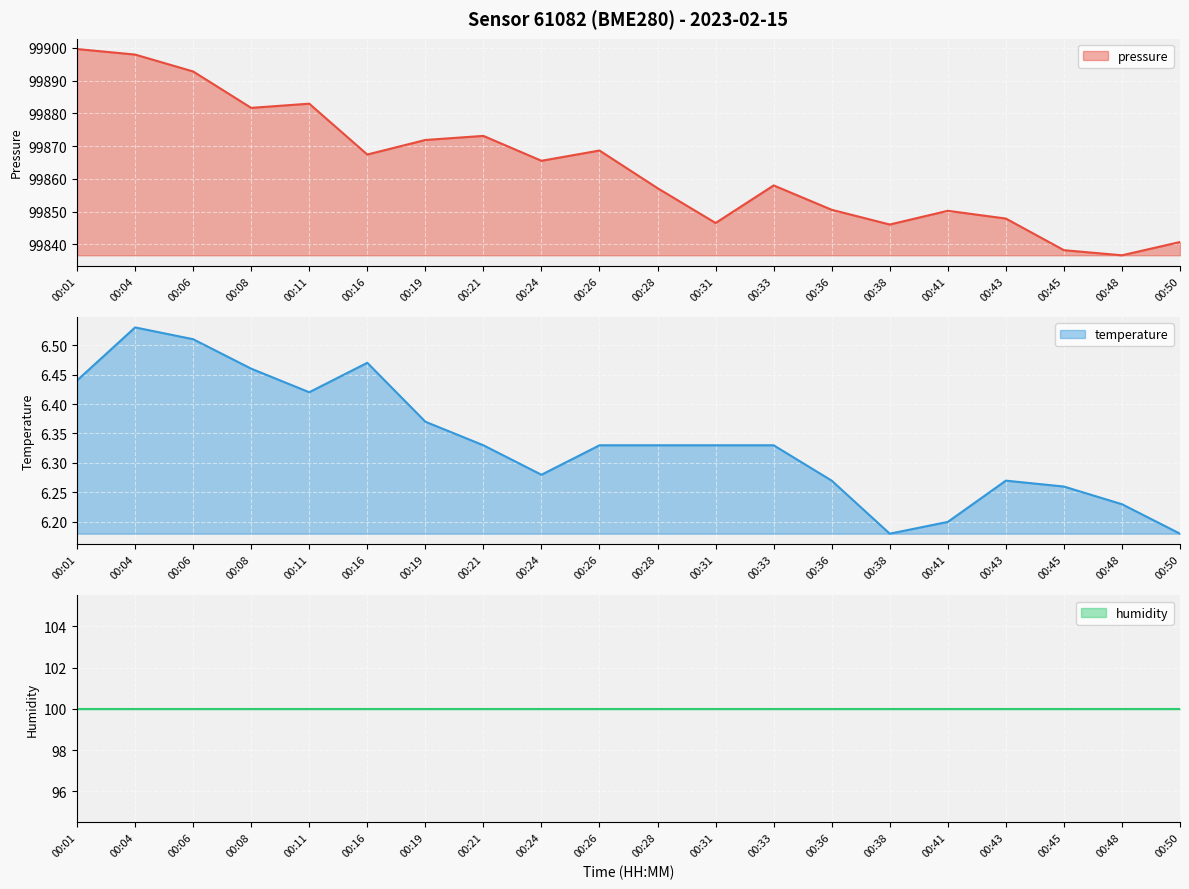

Which has a higher value, 00:38 or 00:11?

00:11